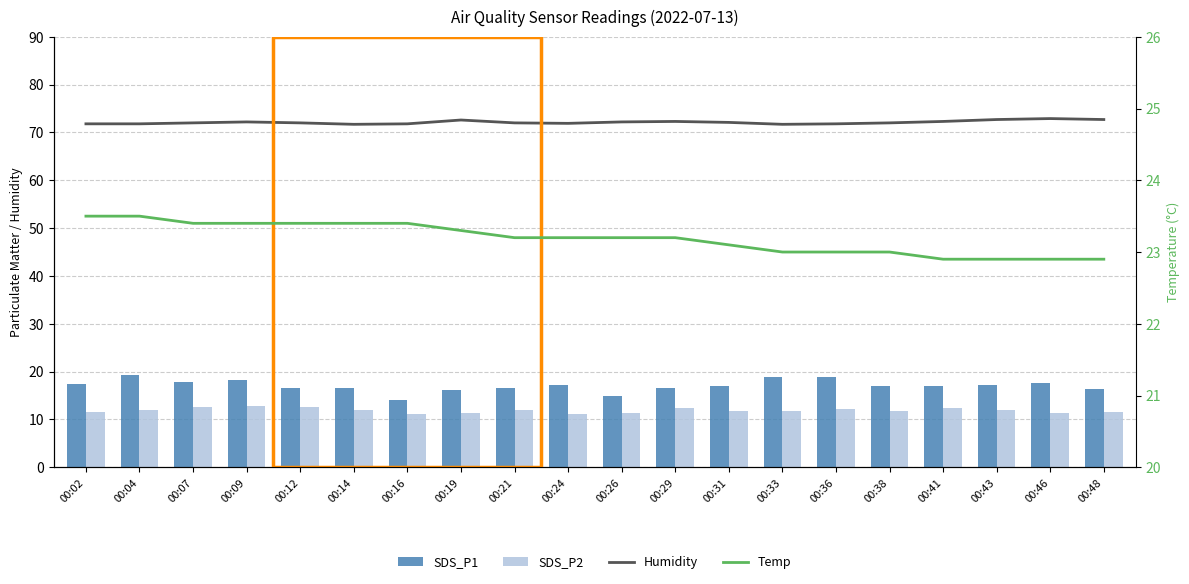

Is the value of SDS_P1 at 00:38 greater than the value of SDS_P2 at 00:07?

Yes